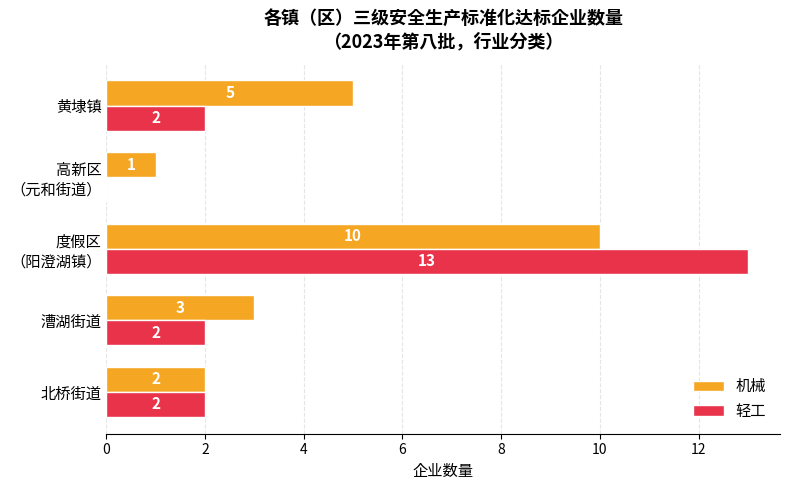

What is the maximum value shown in the chart?

13